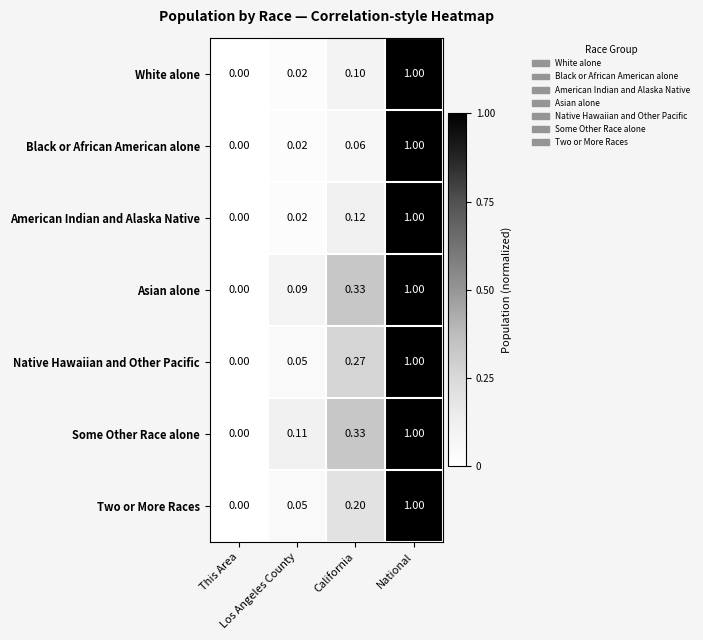

Which series has the largest total across all categories?

Some Other Race alone